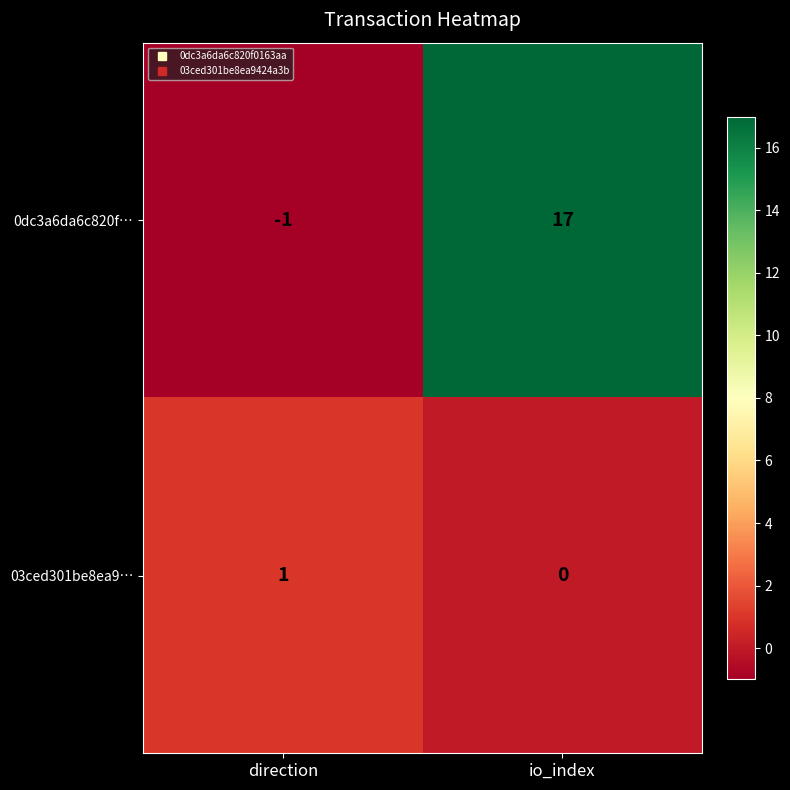

What is the sum of all 0dc3a6da6c820f… values?

16